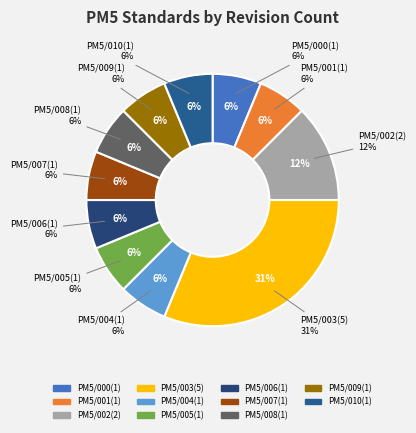

Which category has the biggest portion of the pie?

PM5/003(5)